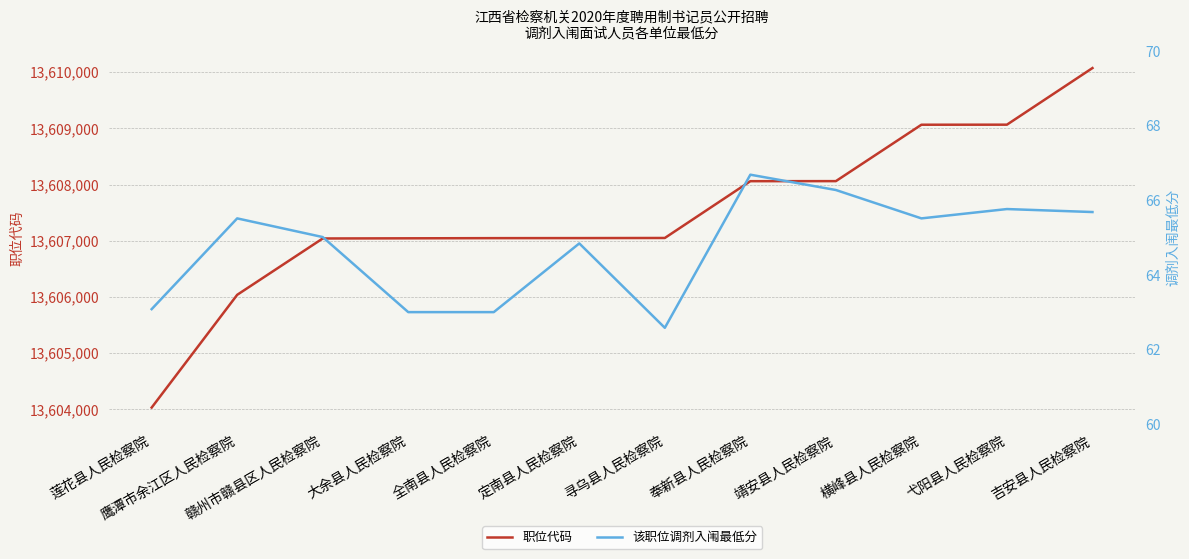

What are all the series names shown in the legend?

职位代码, 该职位调剂入闱最低分